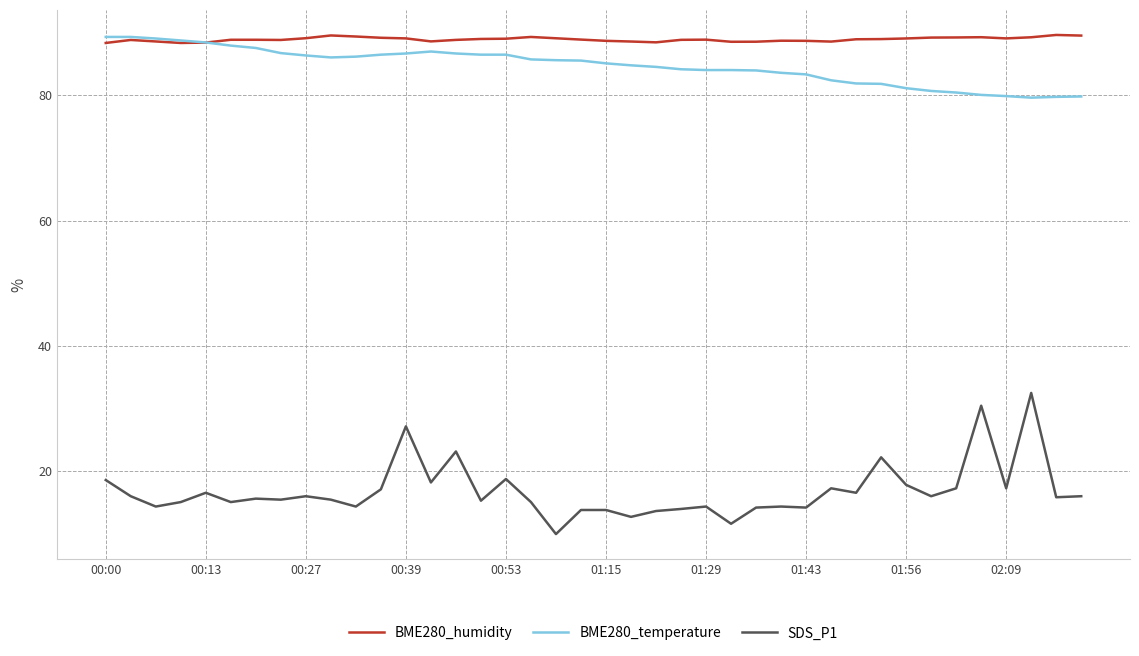

True or false: SDS_P1 and BME280_temperature intersect in this chart.

False